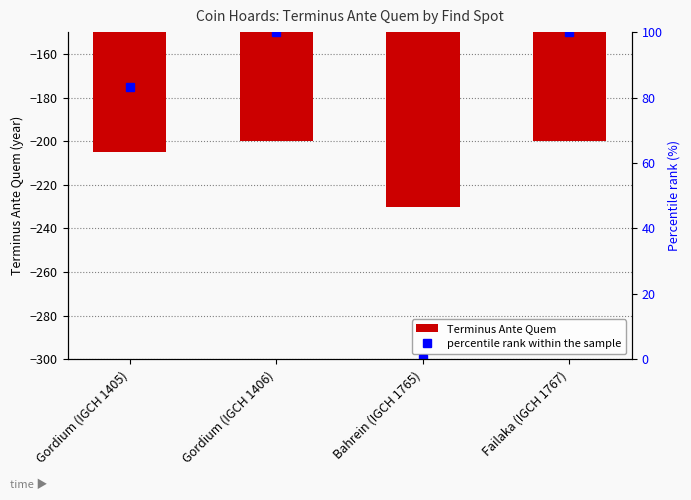

Which series changed the most between Gordium (IGCH 1405) and Bahrein (IGCH 1765)?

percentile rank within the sample